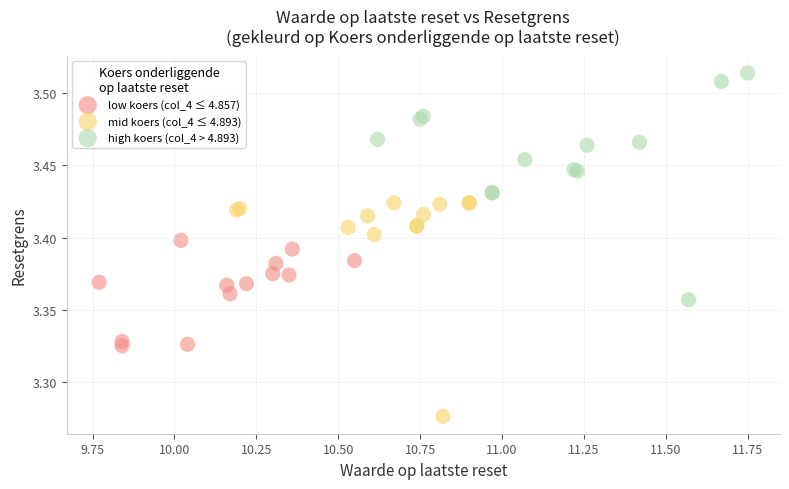

Which series contains the highest Y value?

high koers (col_4 > 4.893)